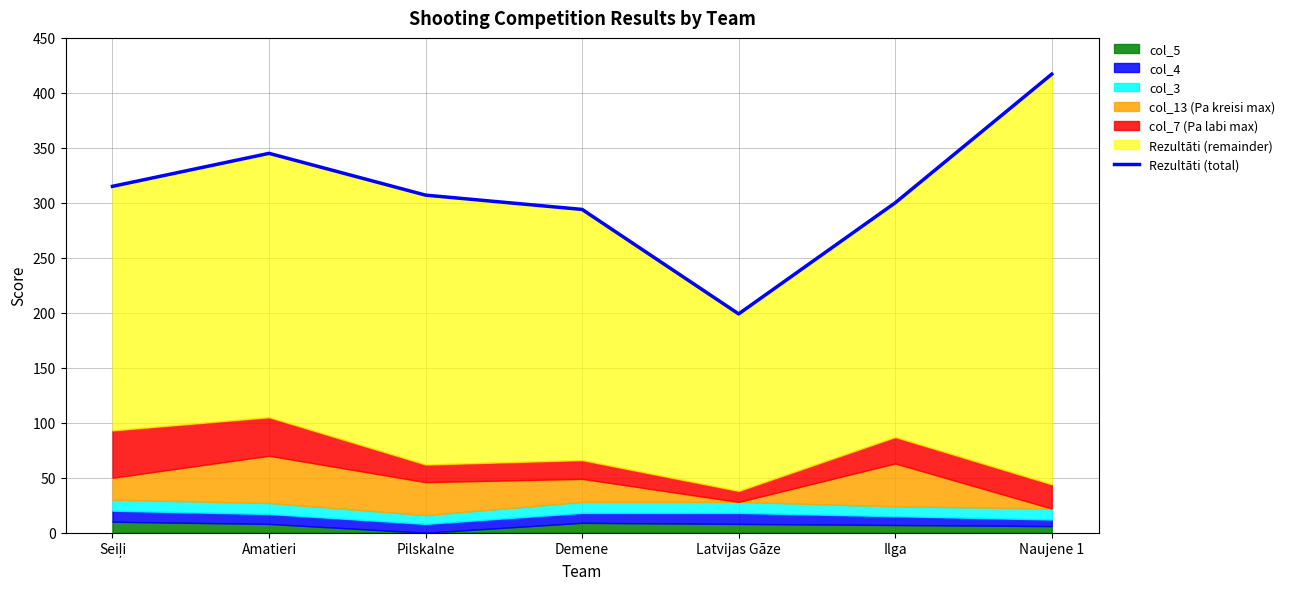

At which label is the value closest to 308?

Pilskalne